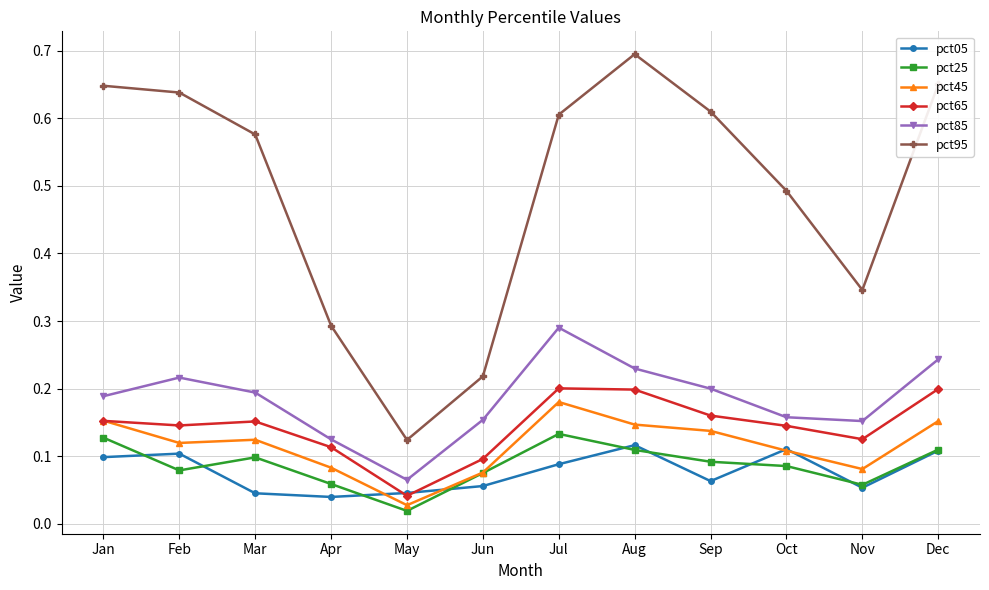

Which series has the widest spread of values?

pct95